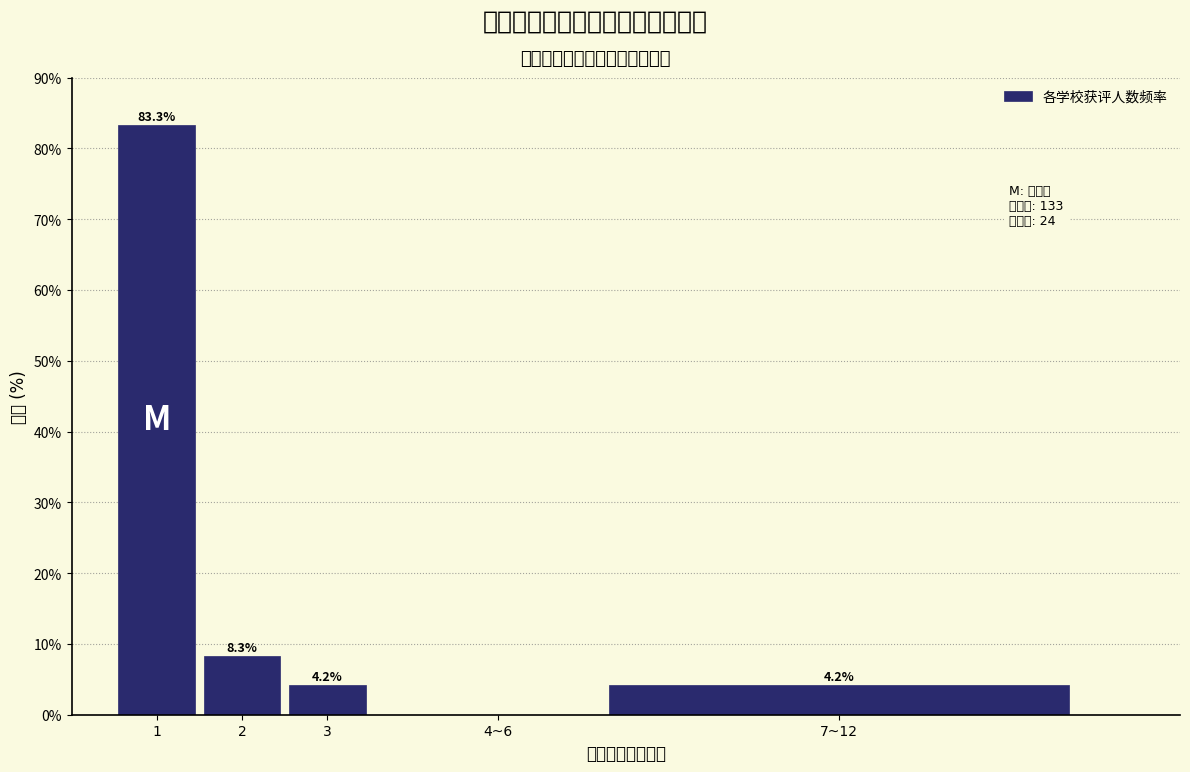

Reading left to right, transcribe all the data shown in this chart.

1=83.3	2=8.3	3=4.2	4~6=0.0	7~12=4.2